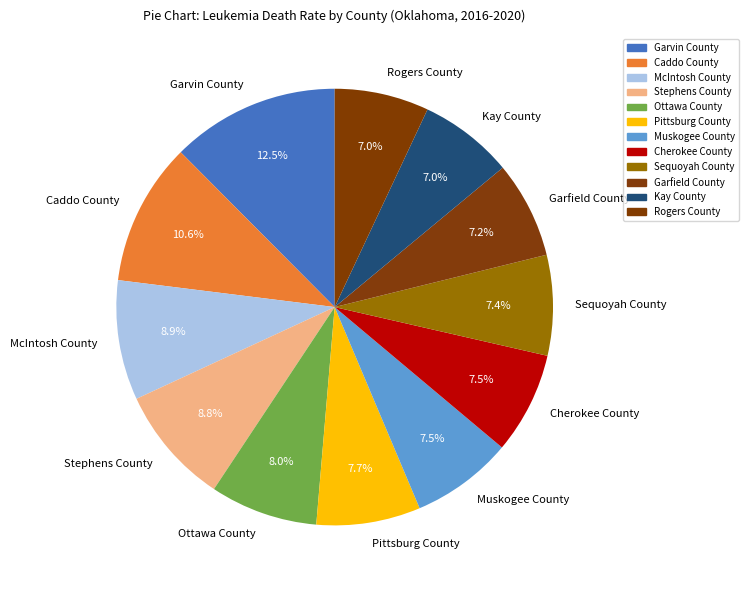

Do Muskogee County and Sequoyah County together represent more than half of the pie?

No